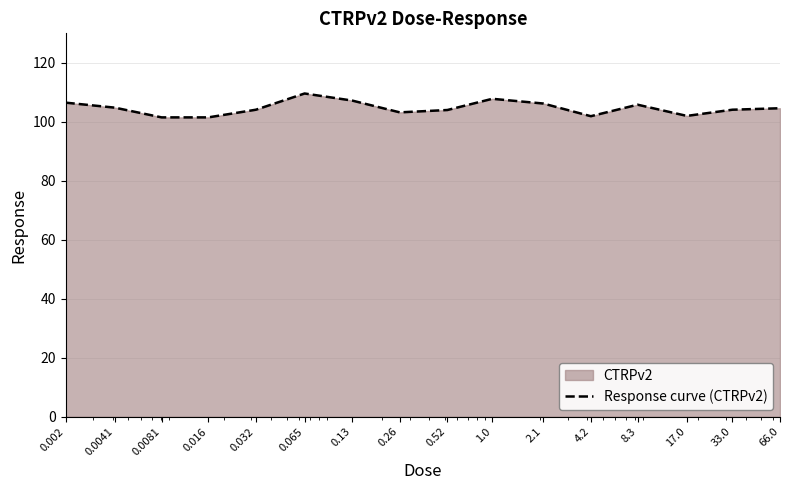

Reading left to right, transcribe all the data shown in this chart.

0.002=106.5	0.0041=104.8	0.0081=101.5	0.016=101.5	0.032=104.1	0.065=109.6	0.13=107.2	0.26=103.2	0.52=104.0	1.0=107.8	2.1=106.2	4.2=101.9	8.3=105.8	17.0=102.0	33.0=104.1	66.0=104.6